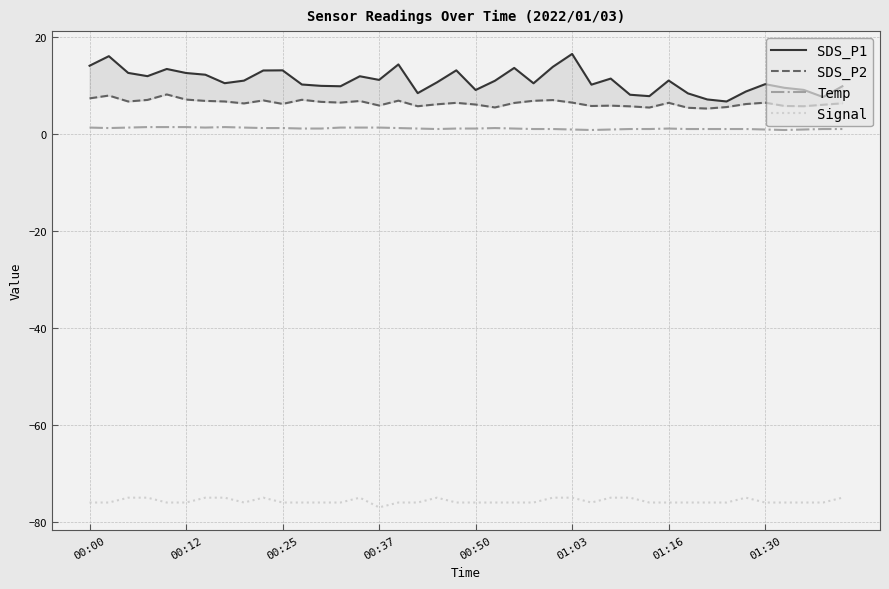

At which label does SDS_P2 first exceed 6?

00:00